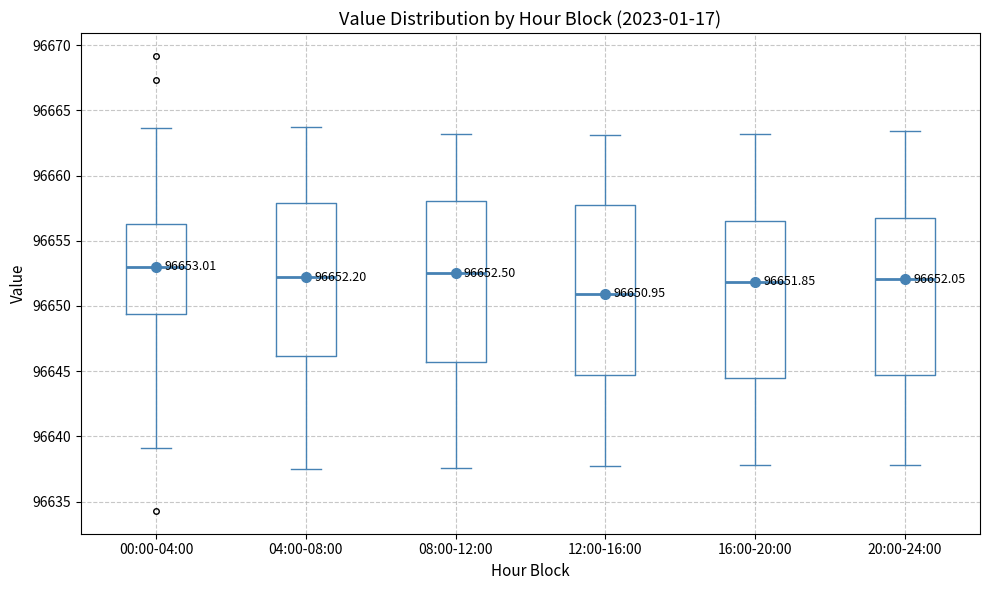

Which box's median line is the lowest?

12:00-16:00